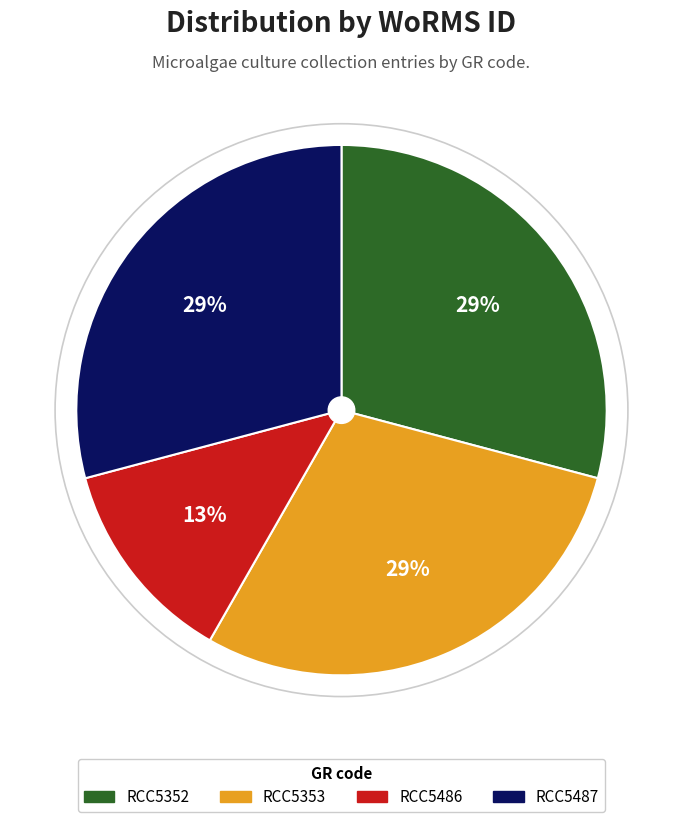

Which has a higher value, RCC5487 or RCC5486?

RCC5487